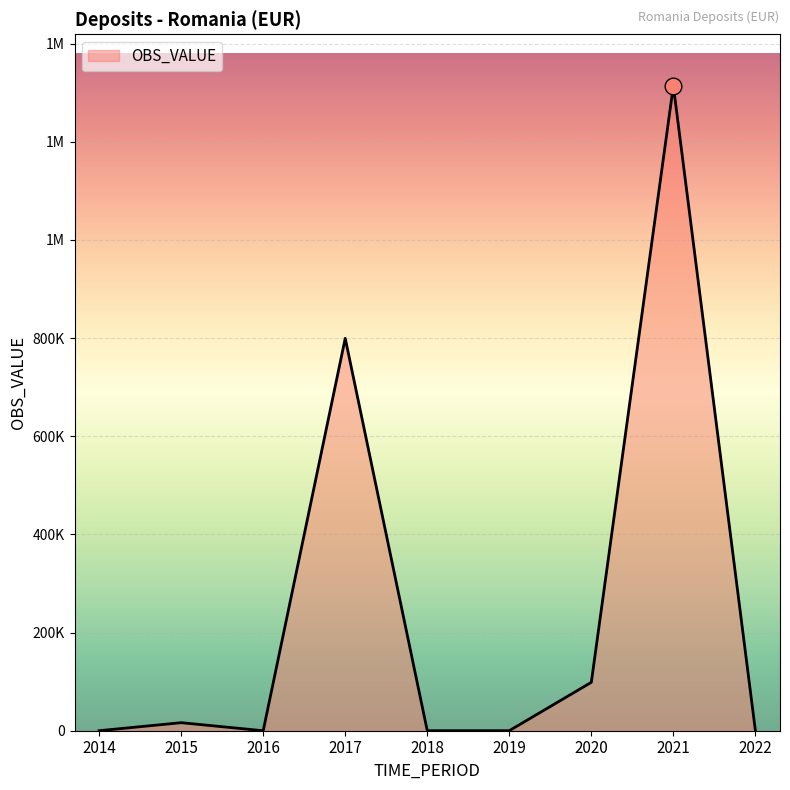

Reading left to right, extract all data points from this chart.

2014=38	2015=16363	2016=0	2017=799553	2018=85	2019=73	2020=98657	2021=1314043	2022=188